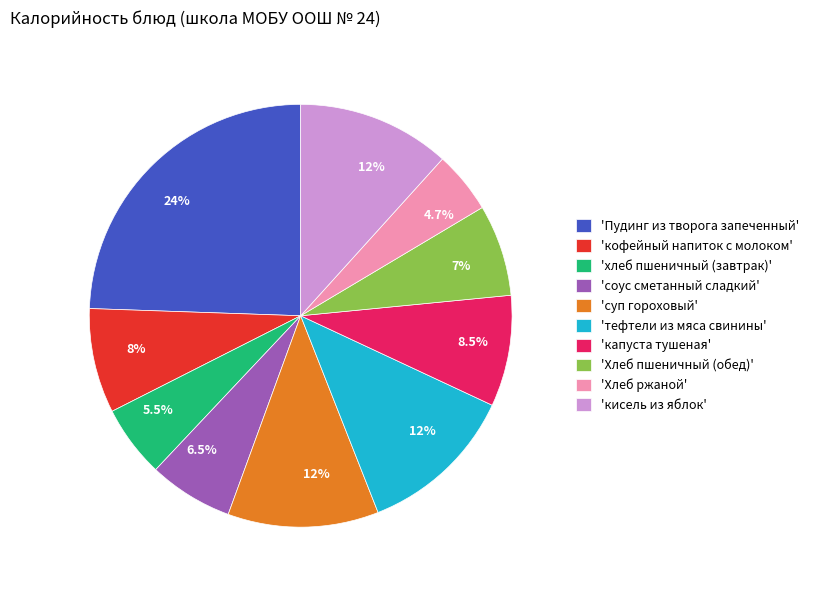

Is there a majority slice in this chart?

No